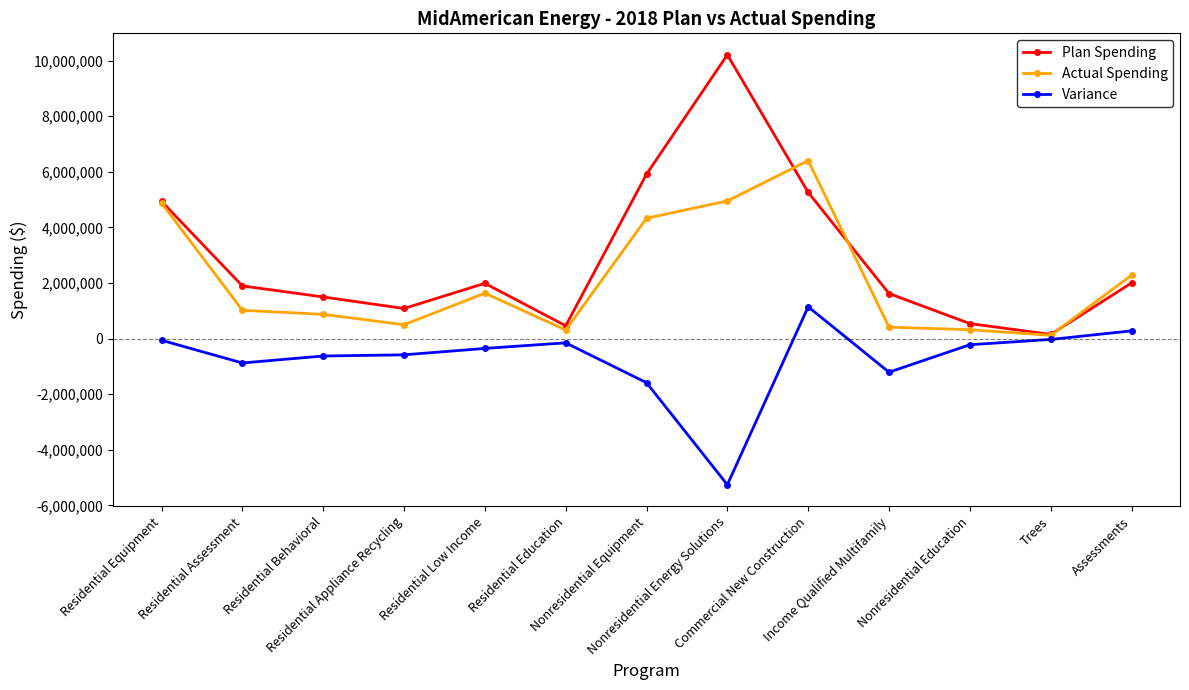

Which series has the largest total across all categories?

Plan Spending